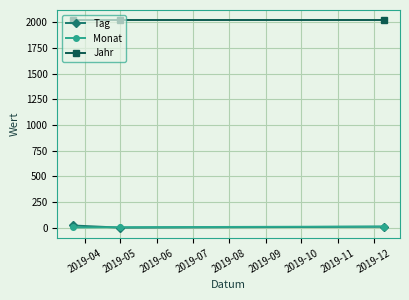

Which series has the largest total across all categories?

Jahr